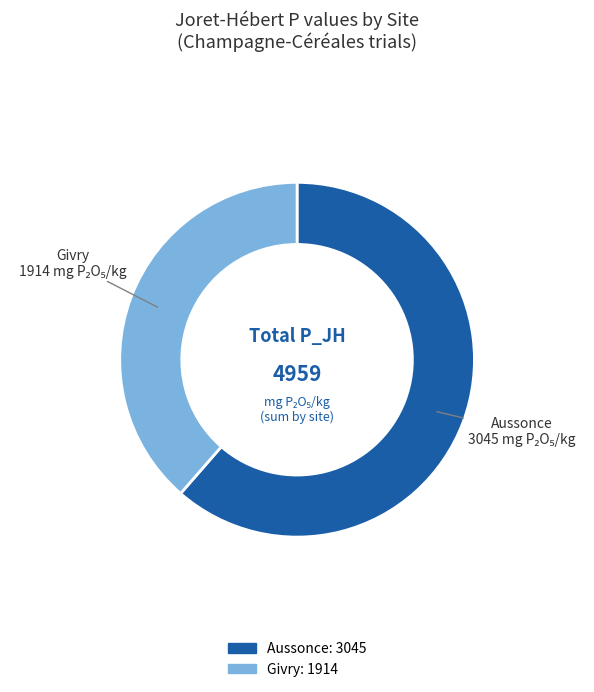

Combined, do Givry and Aussonce account for over 50%?

Yes